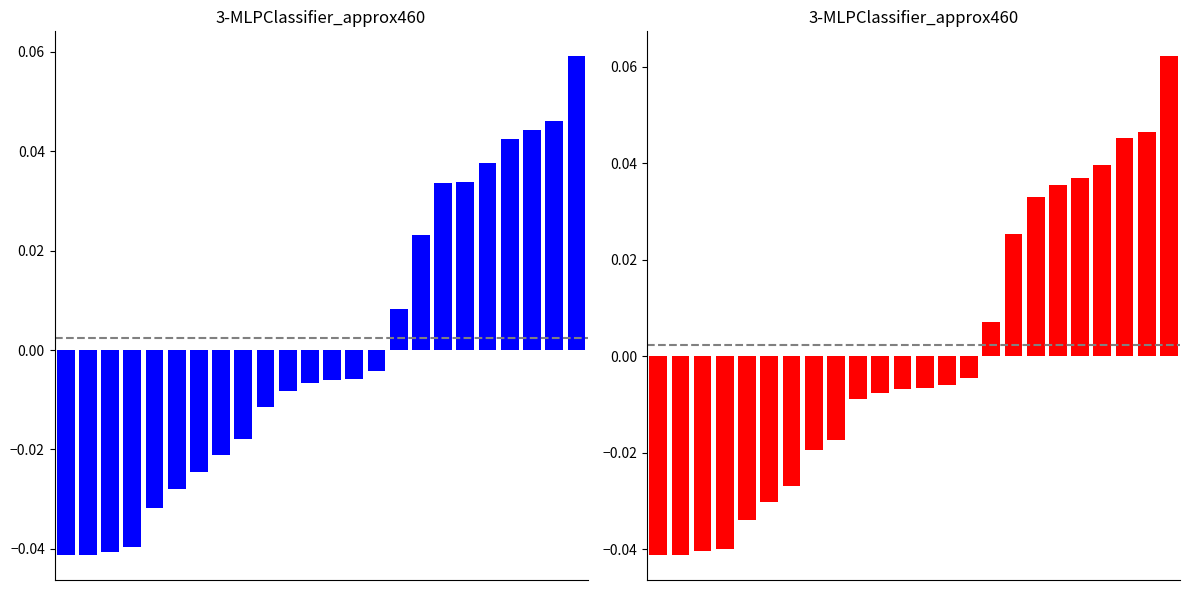

How many negative values does the Weekday+Sat series have?

15